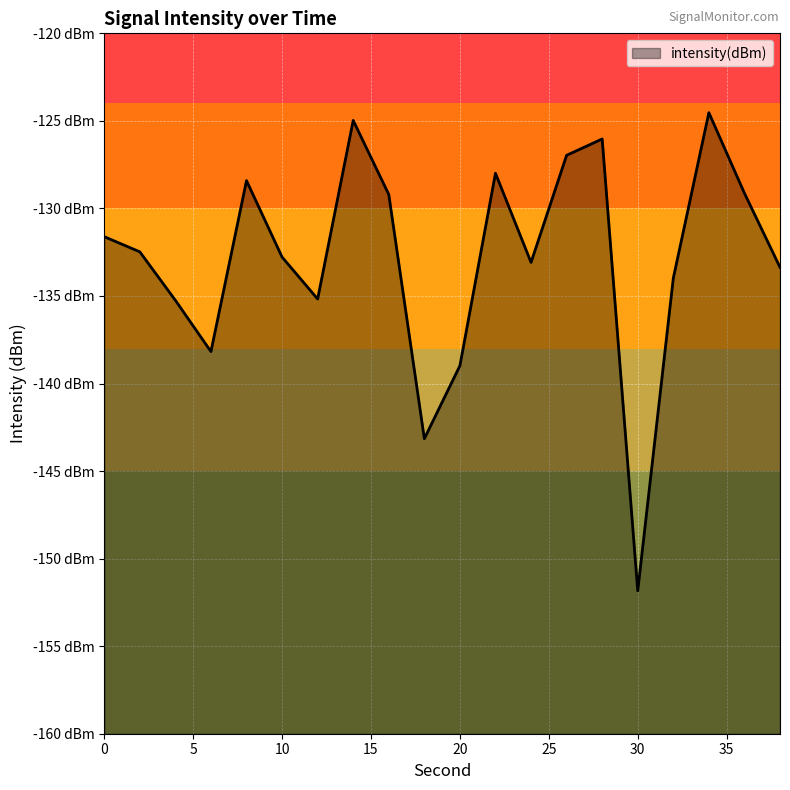

What is the value of the 17th point from the left?

-134.0